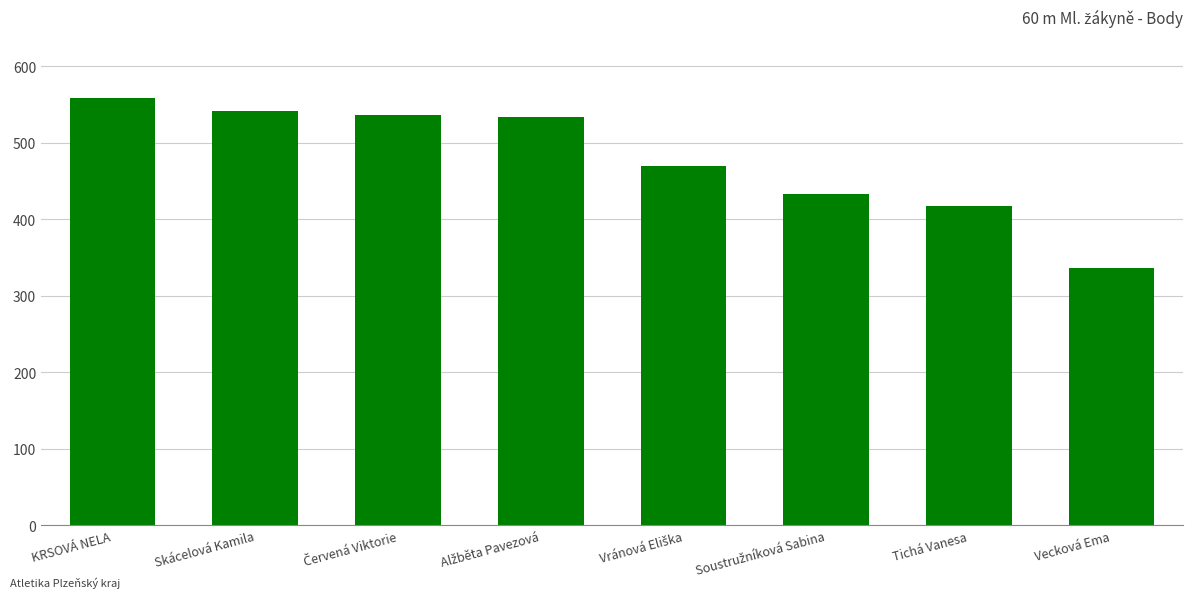

What is the sum of all values?

3824